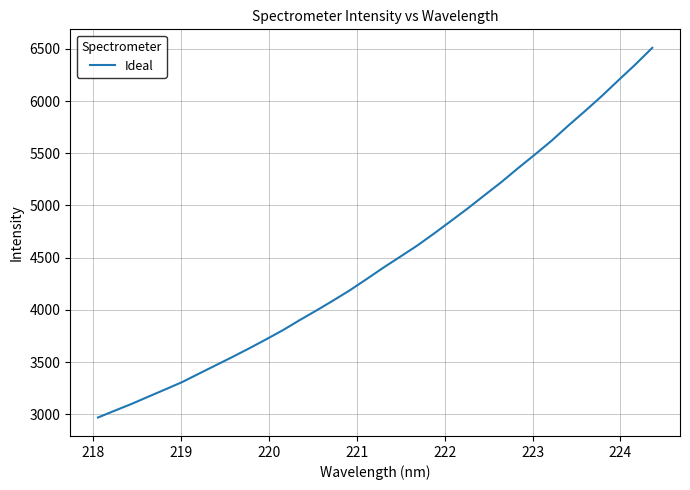

What is the minimum value shown in the chart?

2968.7